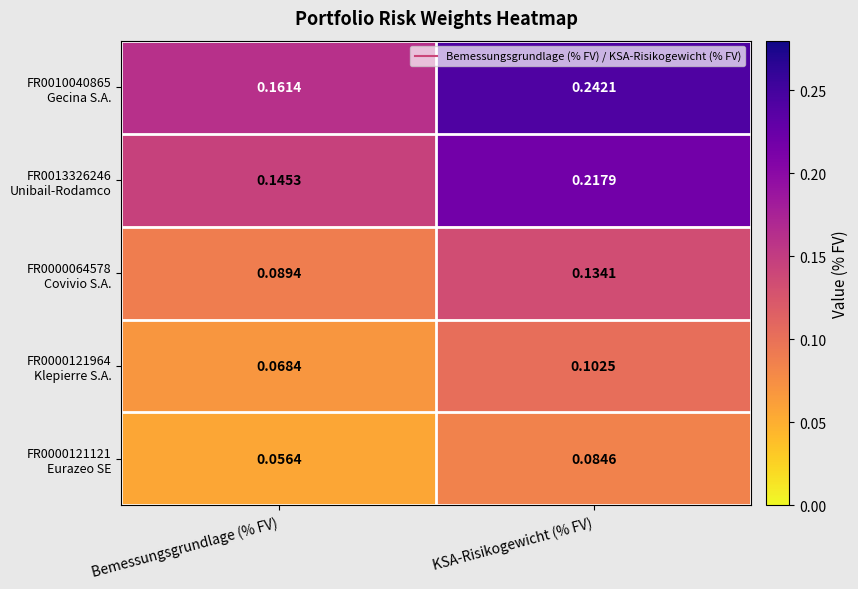

Count the number of data series in this chart.

5